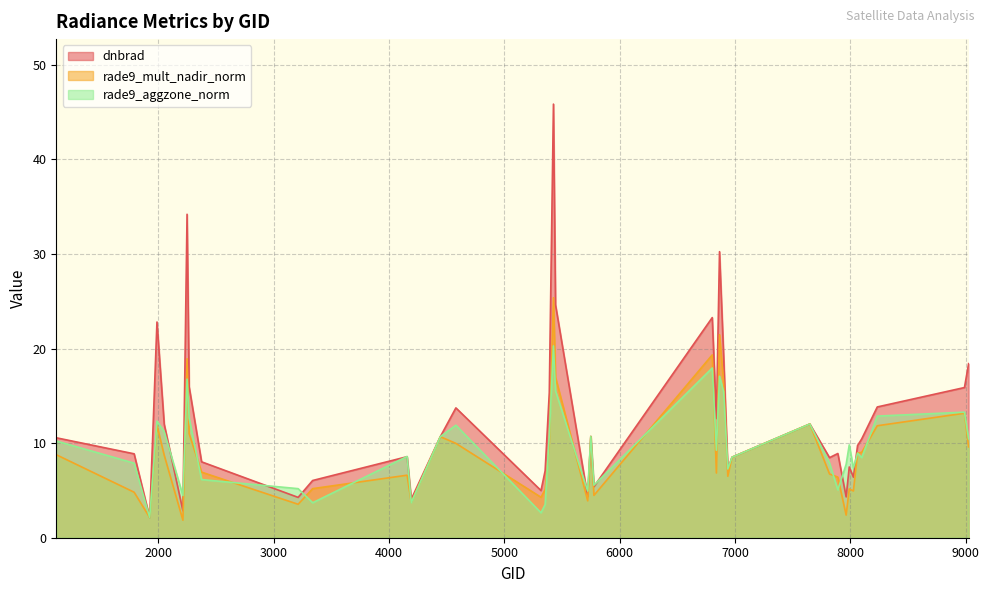

What is the average value of the rade9_mult_nadir_norm series?

9.1